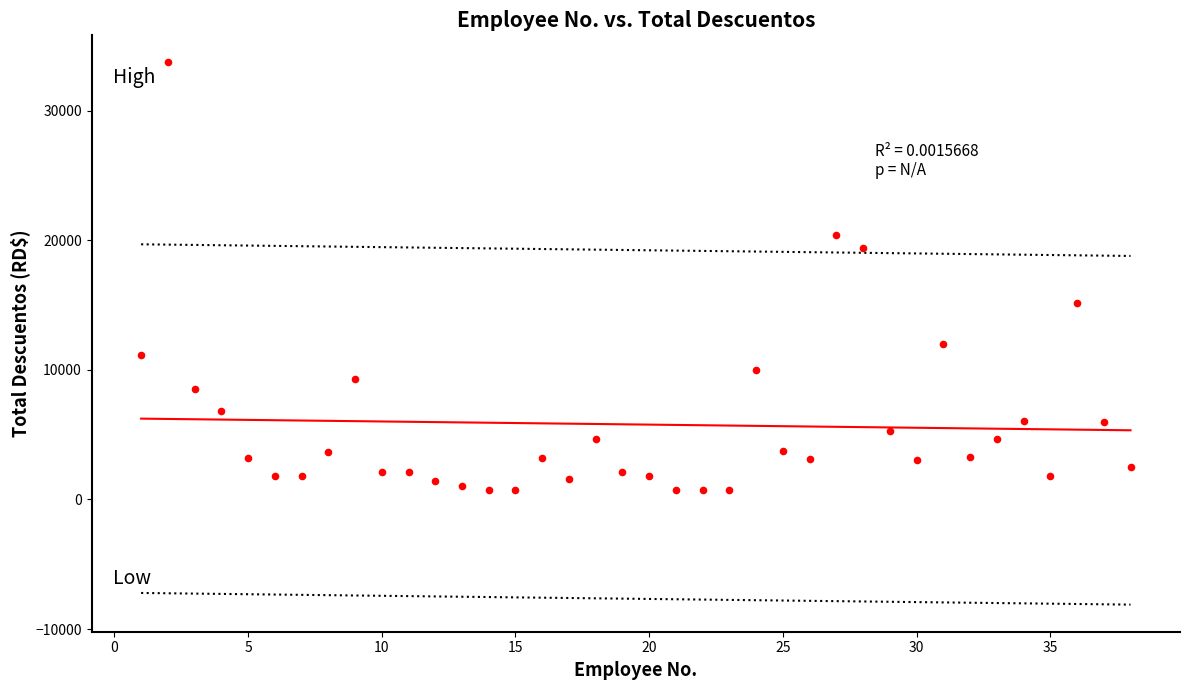

What is the range of Y values (max minus min)?

33003.6